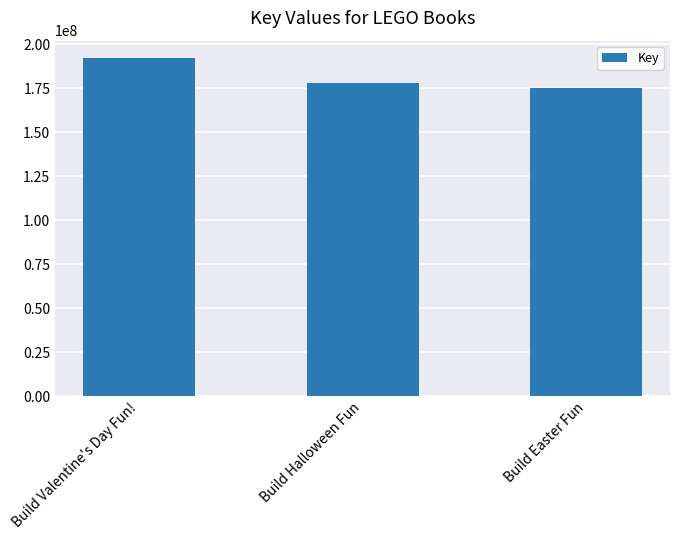

Reading left to right, transcribe all the data shown in this chart.

192466795	178241539	175173181